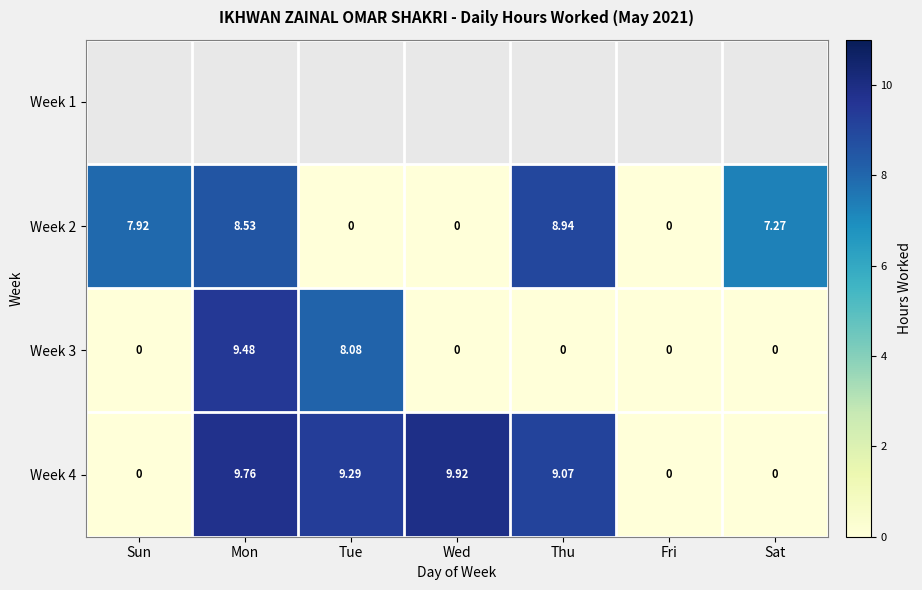

What is the average value of the Week 3 series?

2.5